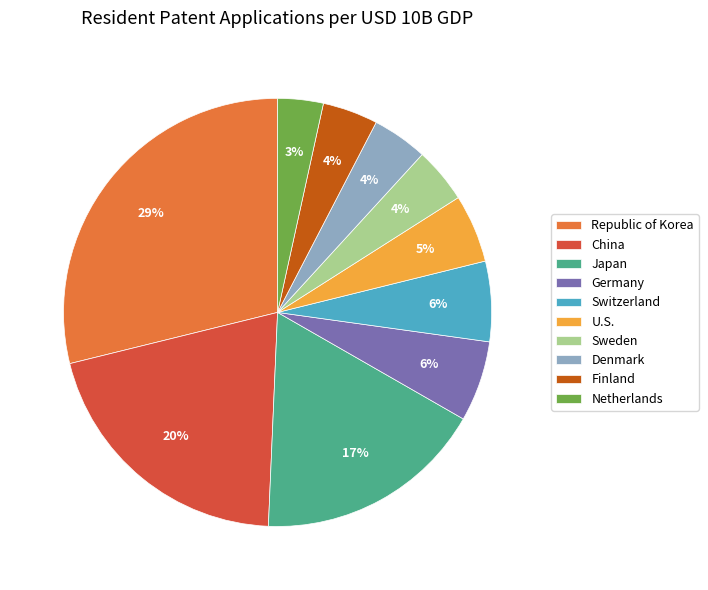

Which category has the biggest portion of the pie?

Republic of Korea